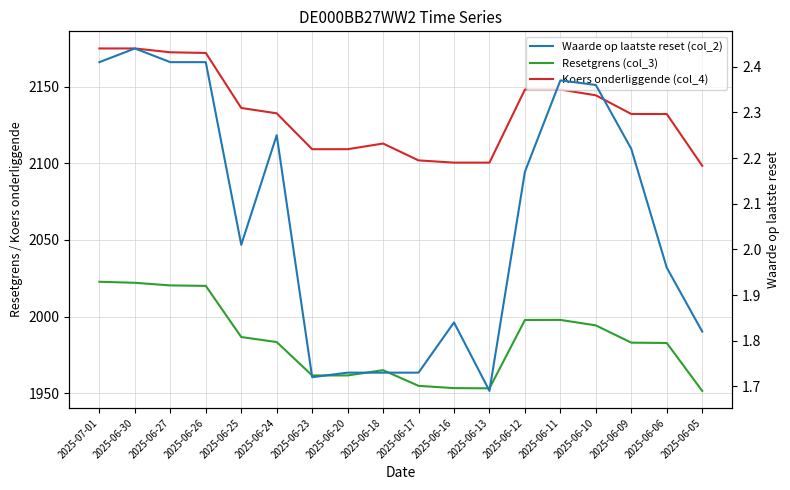

What is the minimum value for Koers onderliggende (col_4)?

2098.5